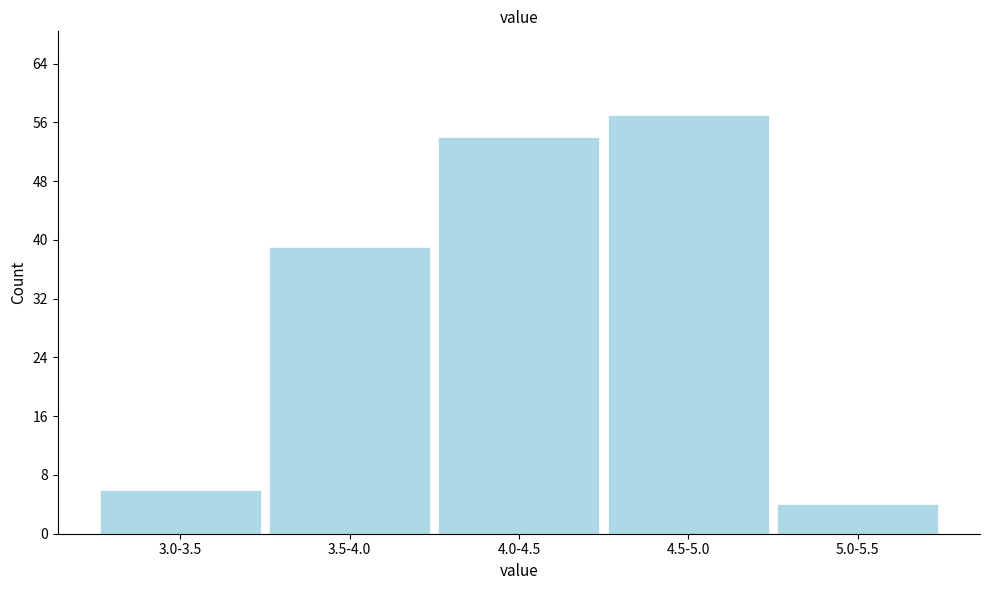

Reading left to right, what are all the values shown in this chart?

6	39	54	57	4